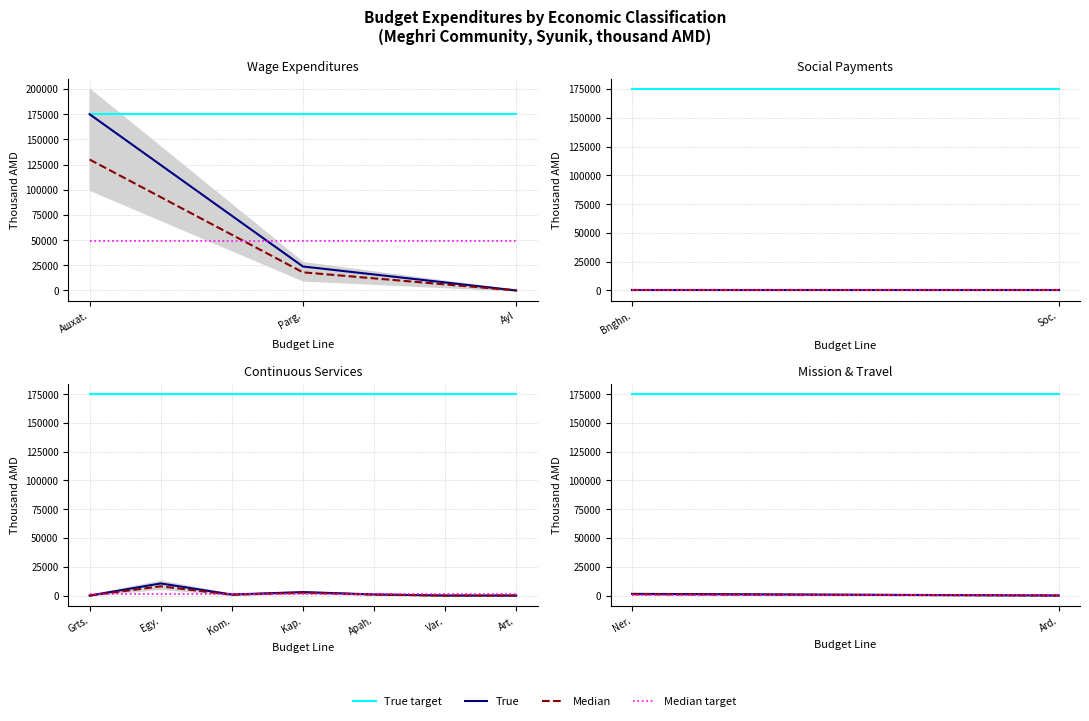

What is the label of the 2nd point from the left?

Ard.